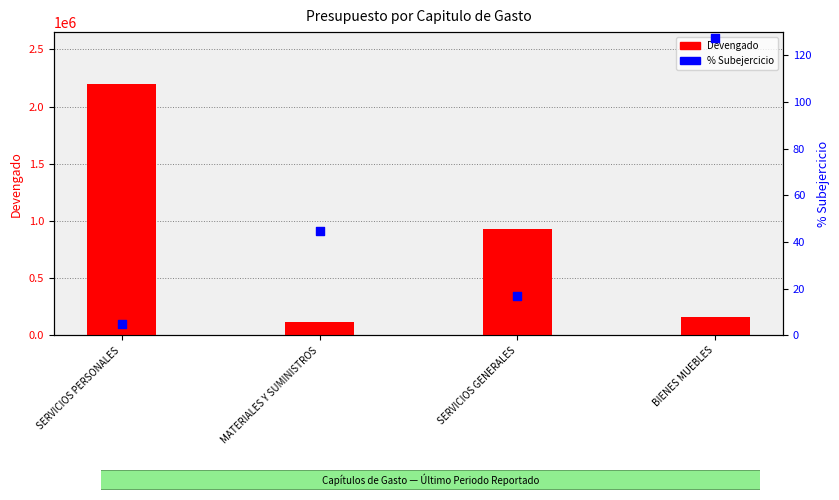

Is the value of Devengado at BIENES MUEBLES greater than the value of % Subejercicio at SERVICIOS PERSONALES?

Yes